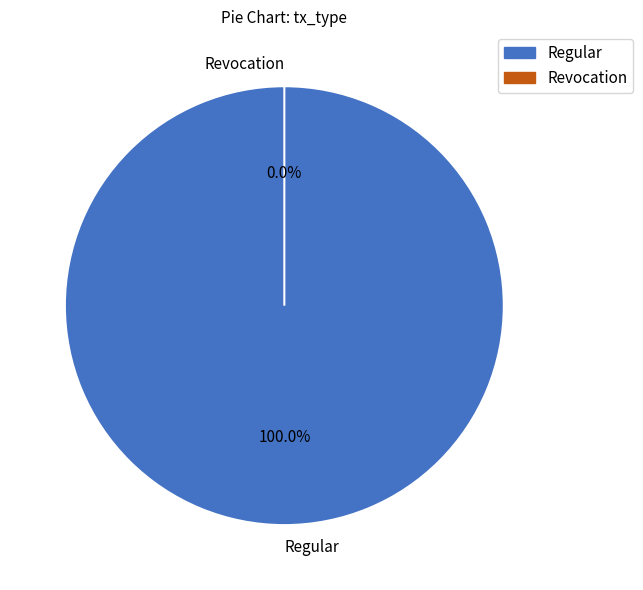

The Revocation slice represents 5% of the pie. True or false?

False